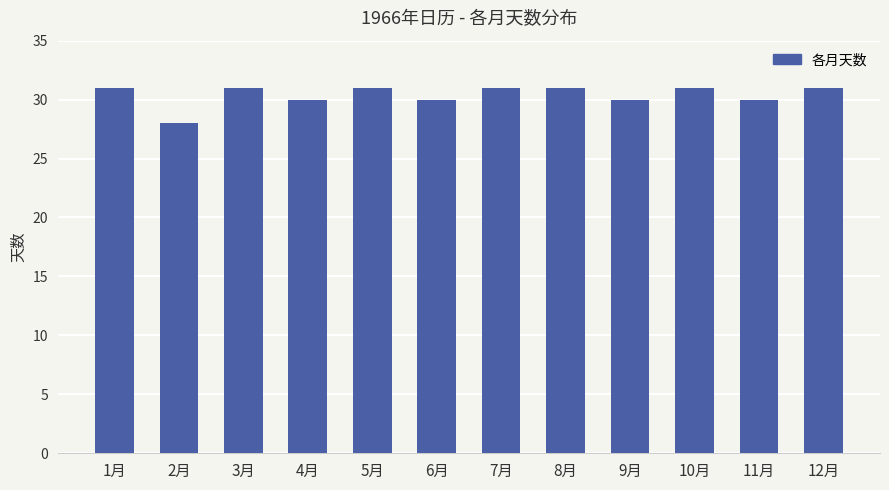

What is the label of the 2nd bar from the right?

11月